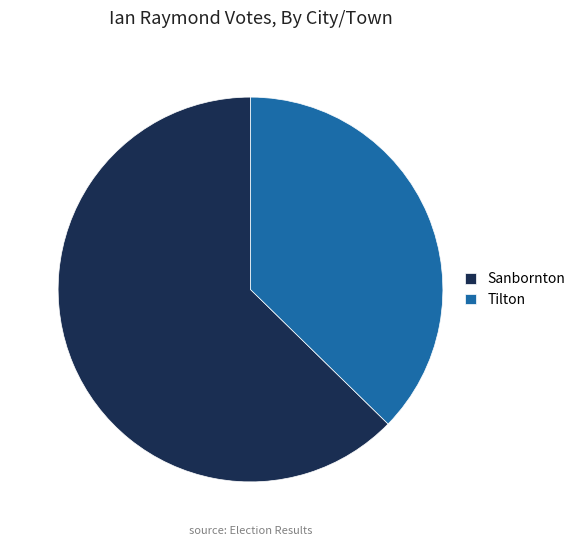

Is it true that Tilton is 37% of the pie?

True